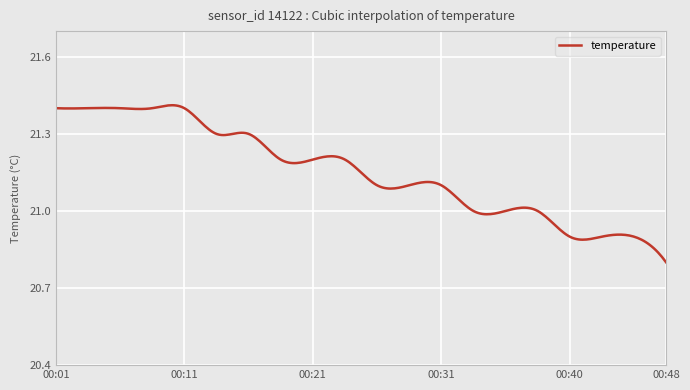

Is this an area chart (filled region under the line)?

No